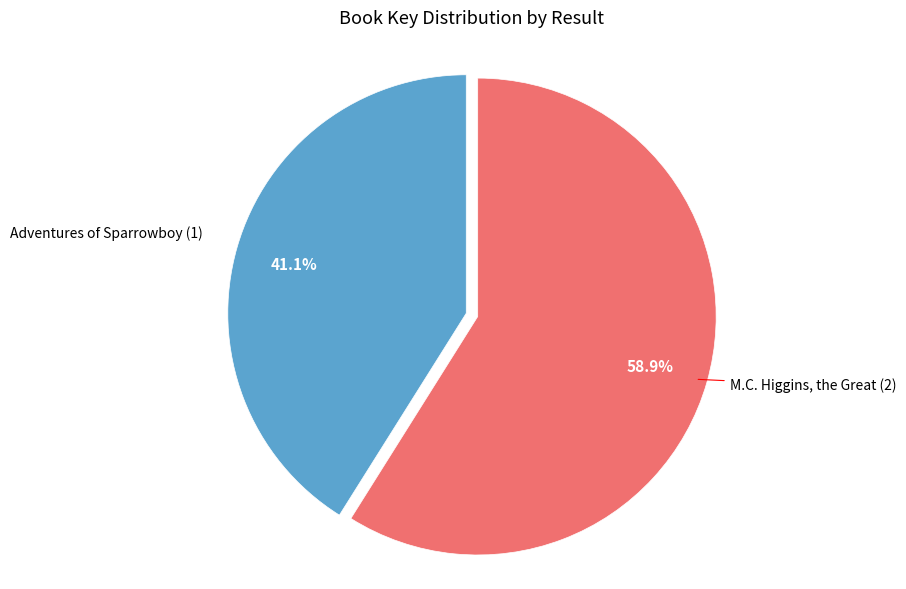

Is there any slice that represents more than half of the pie?

Yes